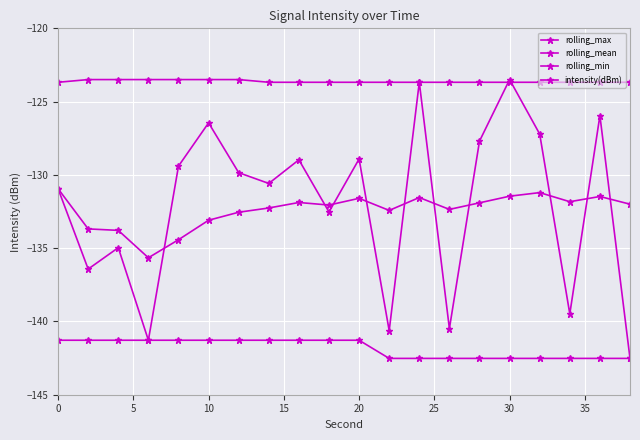

True or false: rolling_min and intensity(dBm) cross at least once.

False